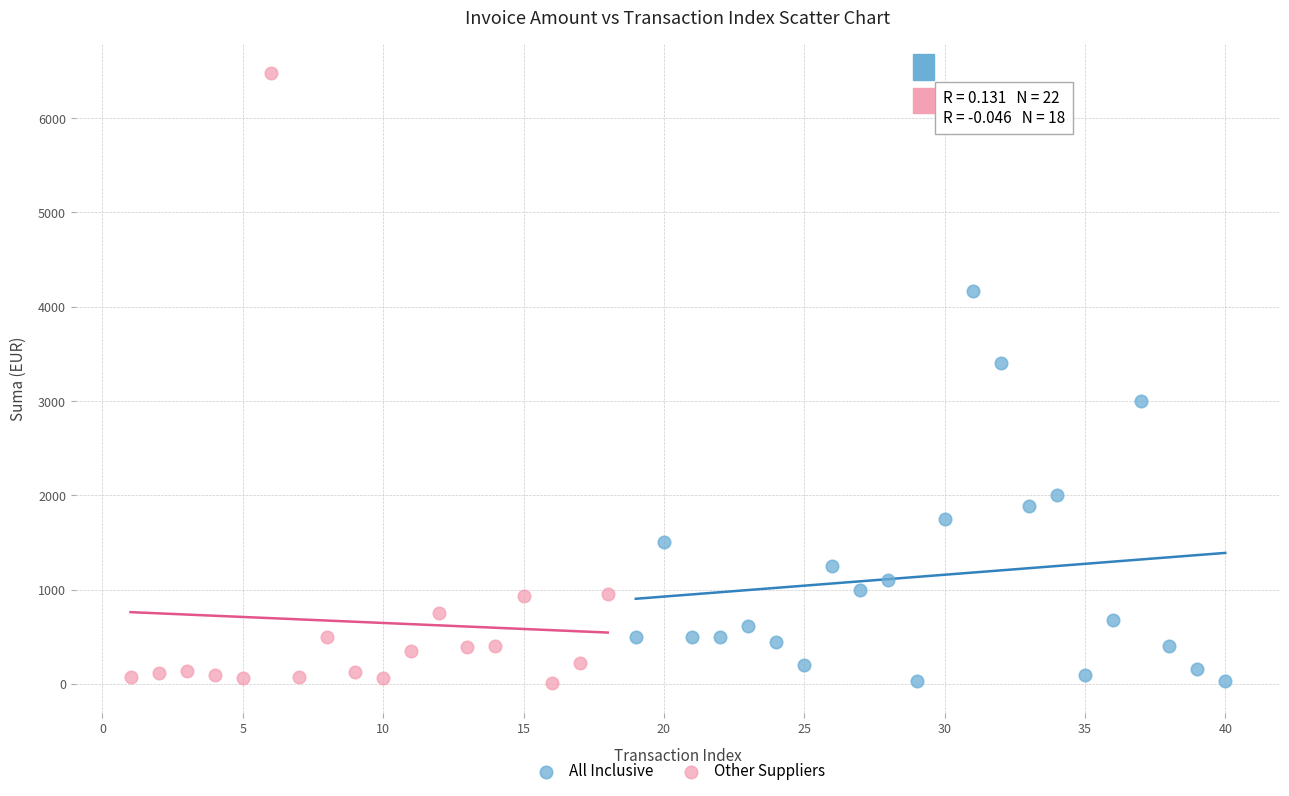

Which series reaches the maximum Y coordinate?

Other Suppliers